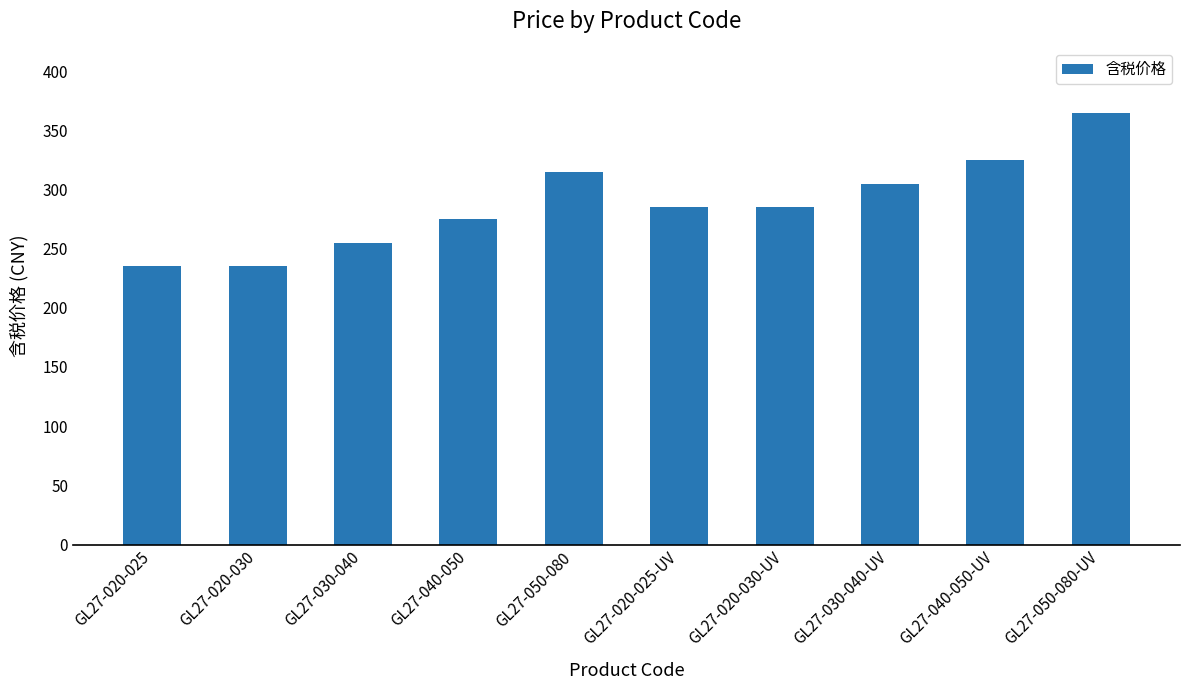

What is the value of the 4th bar from the left?

275